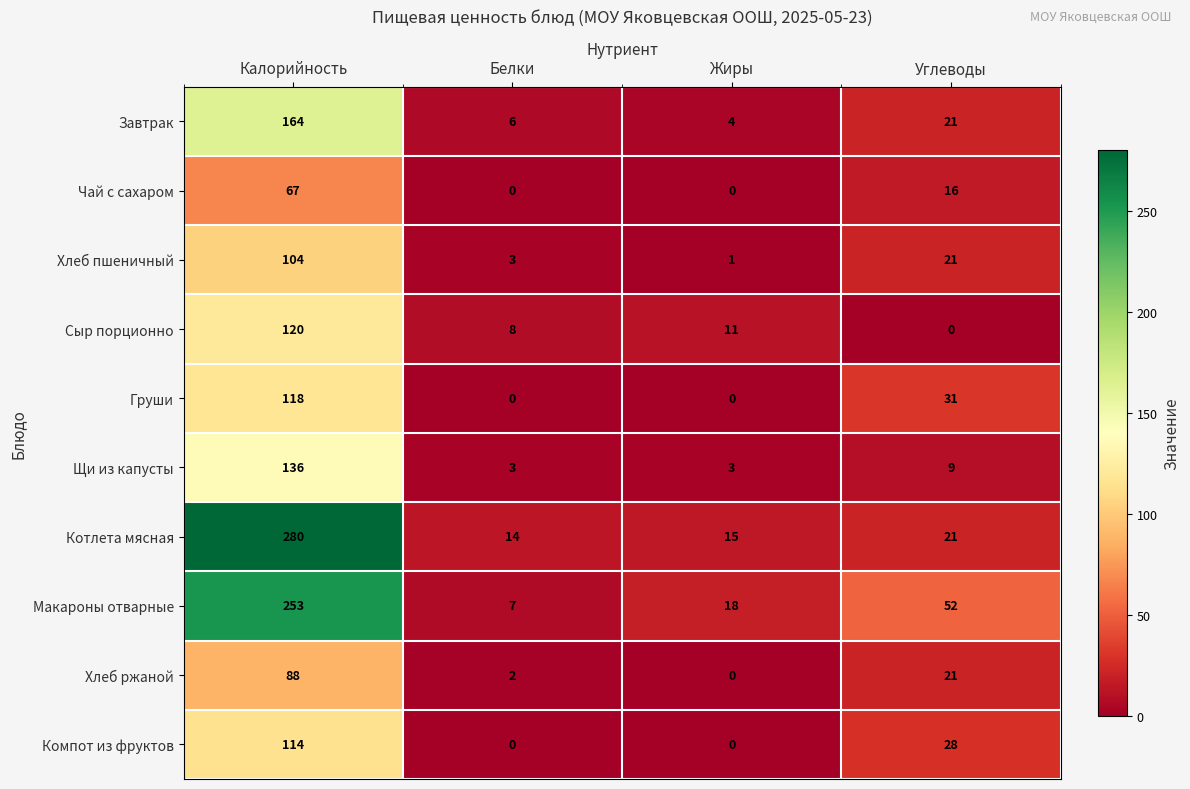

What is the sum of all Чай с сахаром values?

83